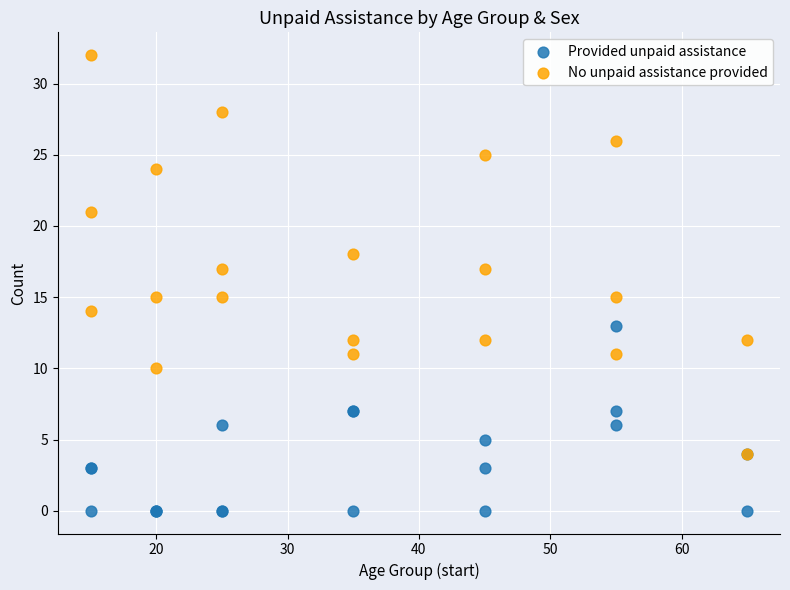

Which series contains the highest Y value?

No unpaid assistance provided